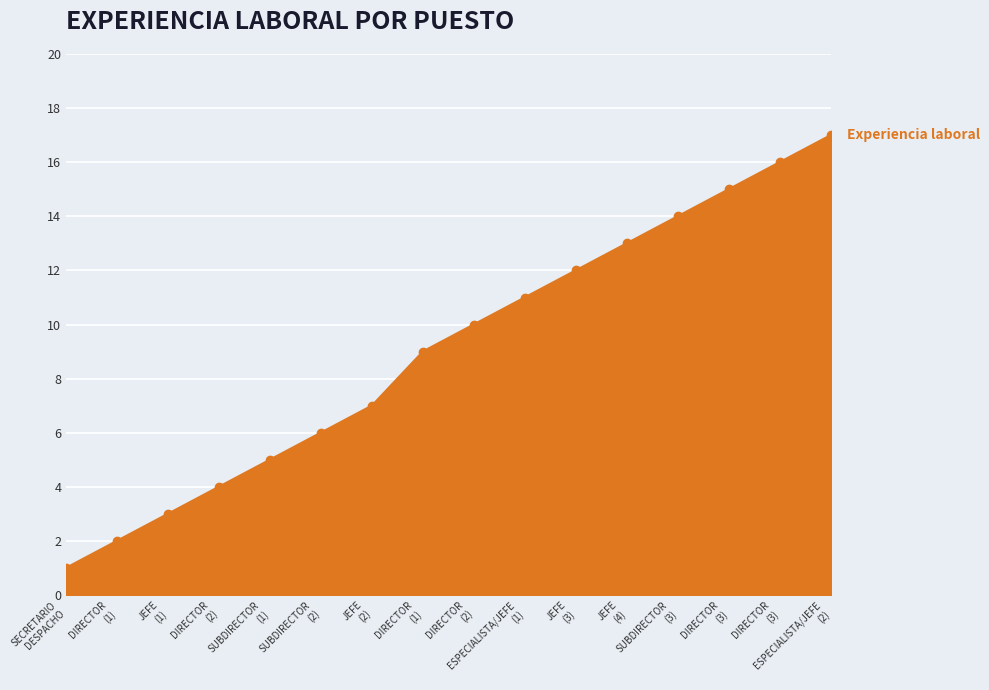

What is the difference between the maximum and minimum values?

16